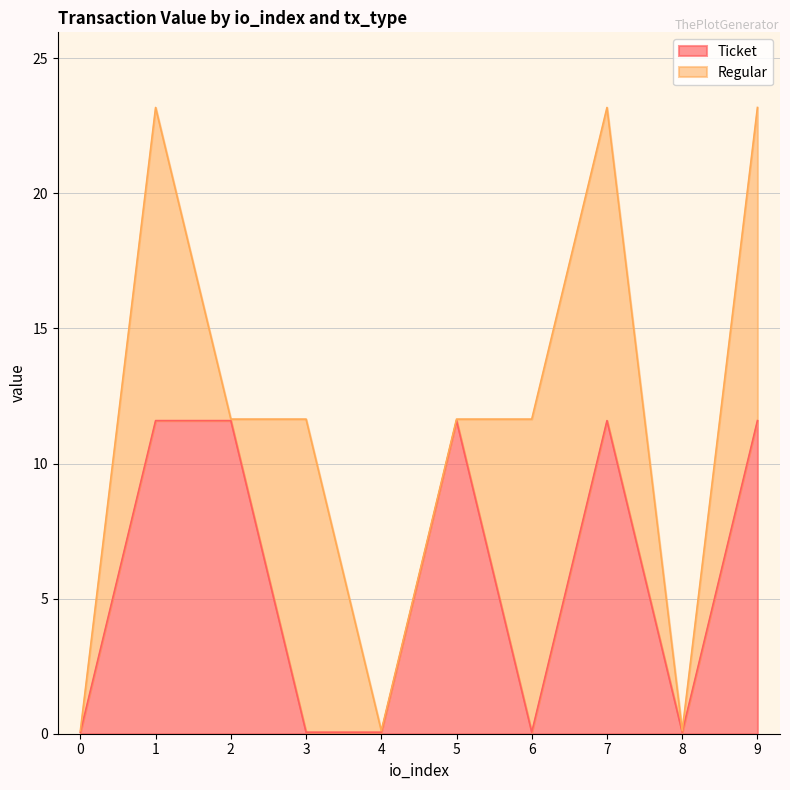

True or false: the data shows 0.1 at 6.

True